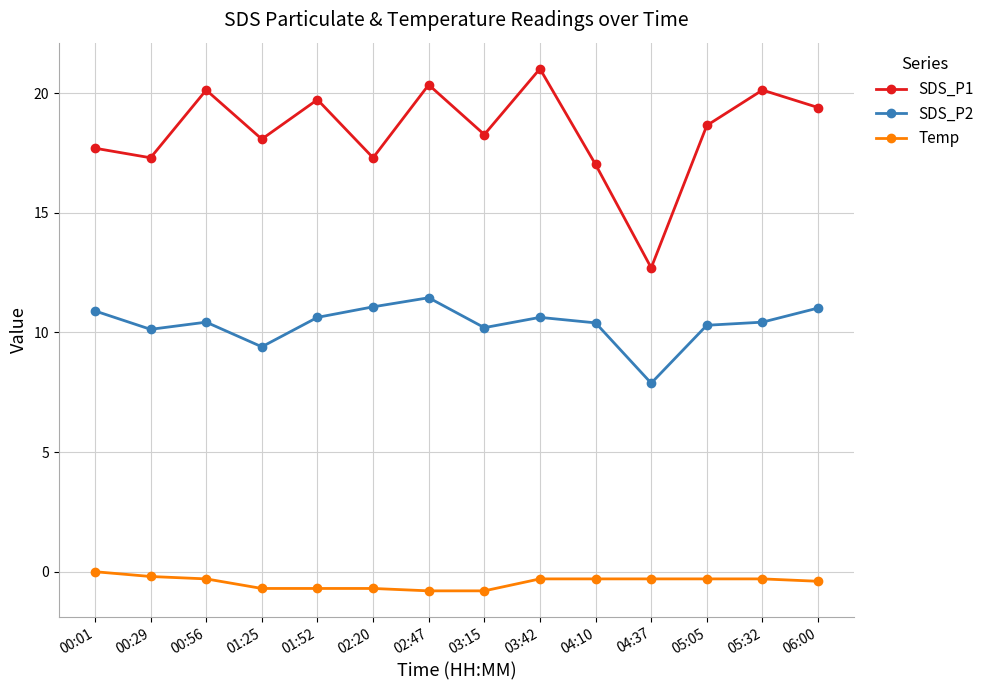

What is the difference between the maximum and minimum values in the Temp series?

0.8